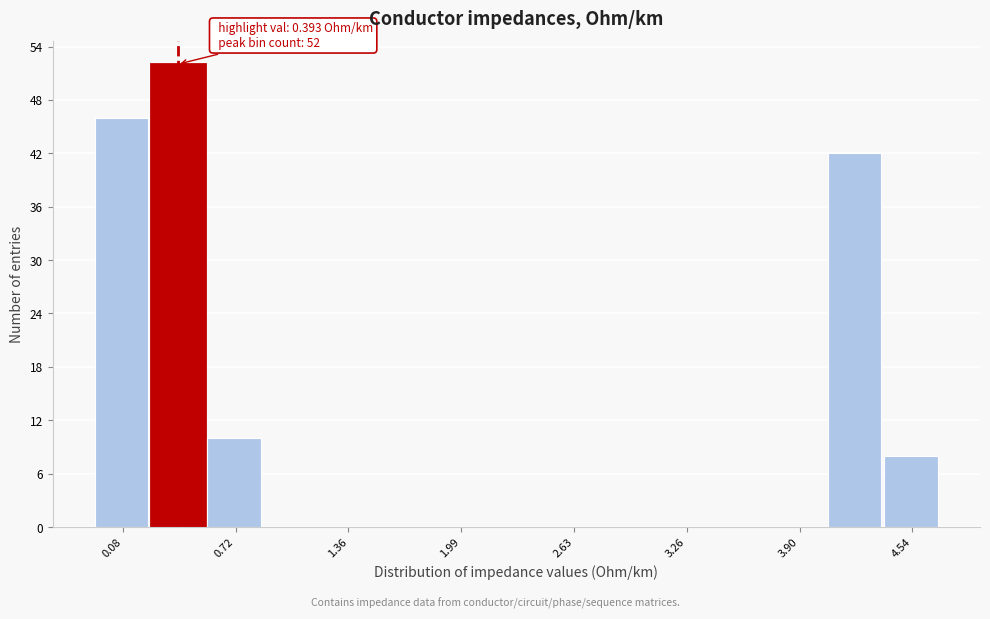

Around what value on the x-axis is the tallest bar? Give the approximate position of its centre, as read against the axis.

0.4